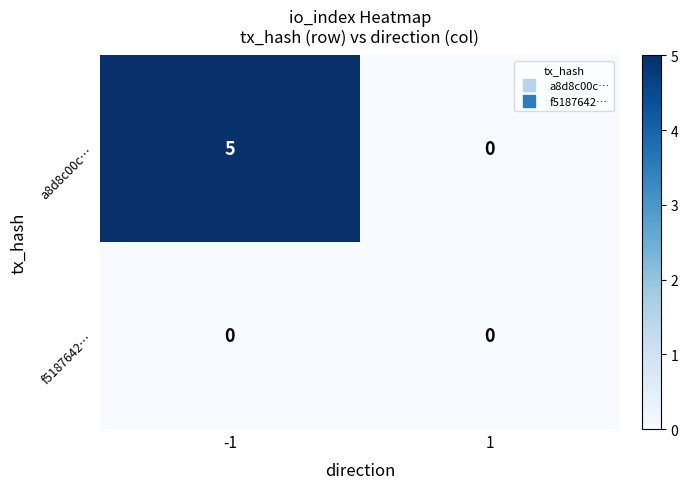

Reading left to right, transcribe all the data shown in this chart.

a8d8c00c…: -1=5	1=0
f5187642…: -1=0	1=0